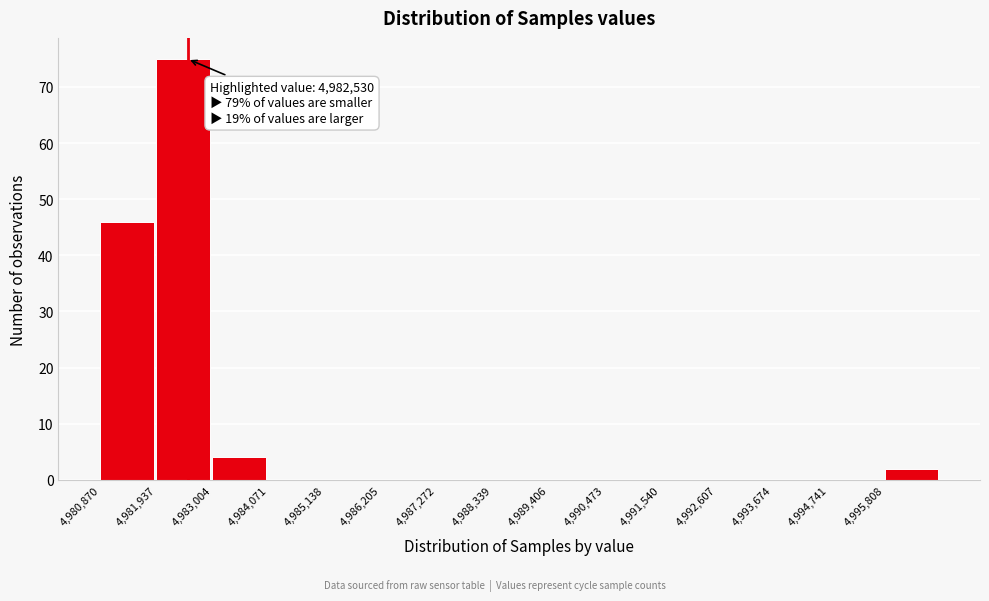

Which range on the x-axis has the tallest bar?

4982000 to 4983000